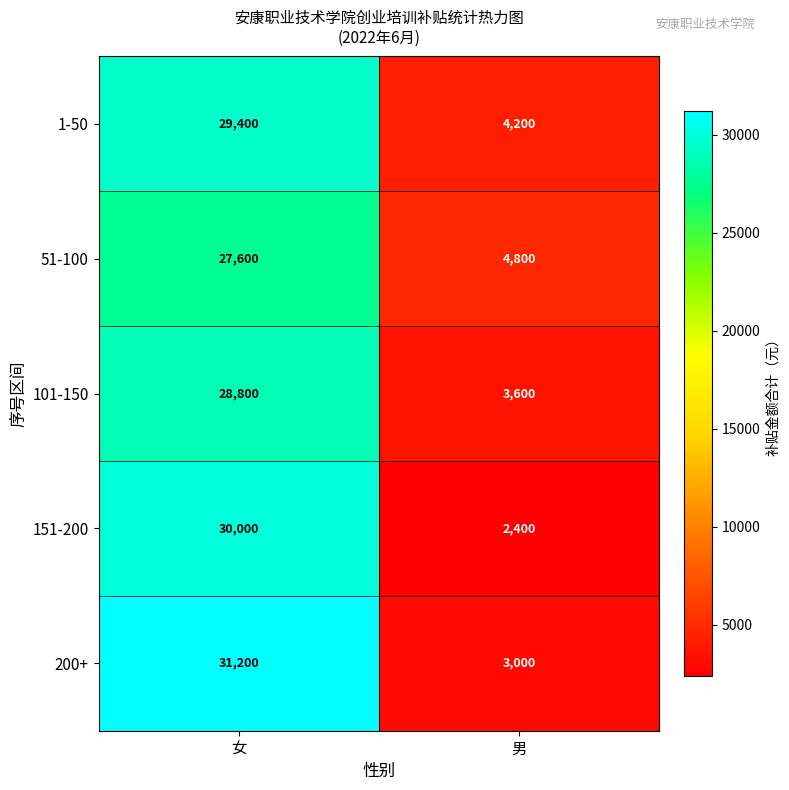

Rank the series by their maximum value, from highest to lowest.

200+, 151-200, 1-50, 101-150, 51-100